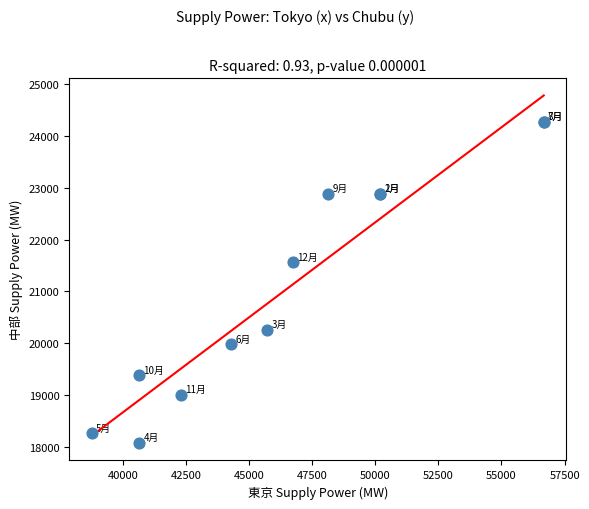

What Y value in the scatter plot is closest to 21170?

21556.6